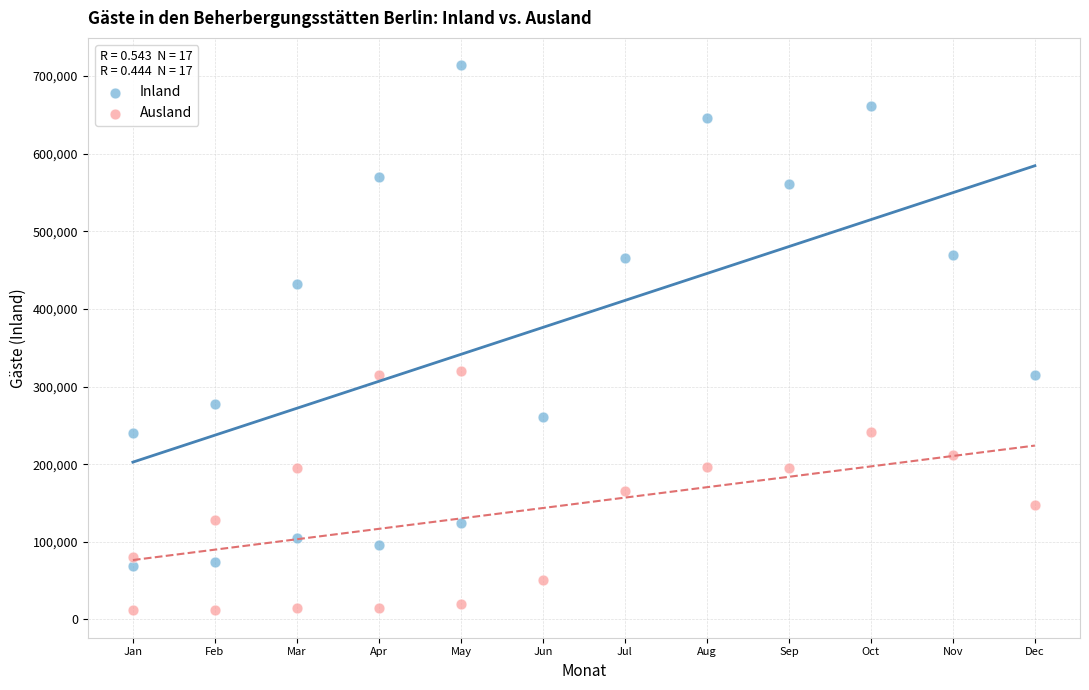

Which series has the widest spread of Y values?

Inland